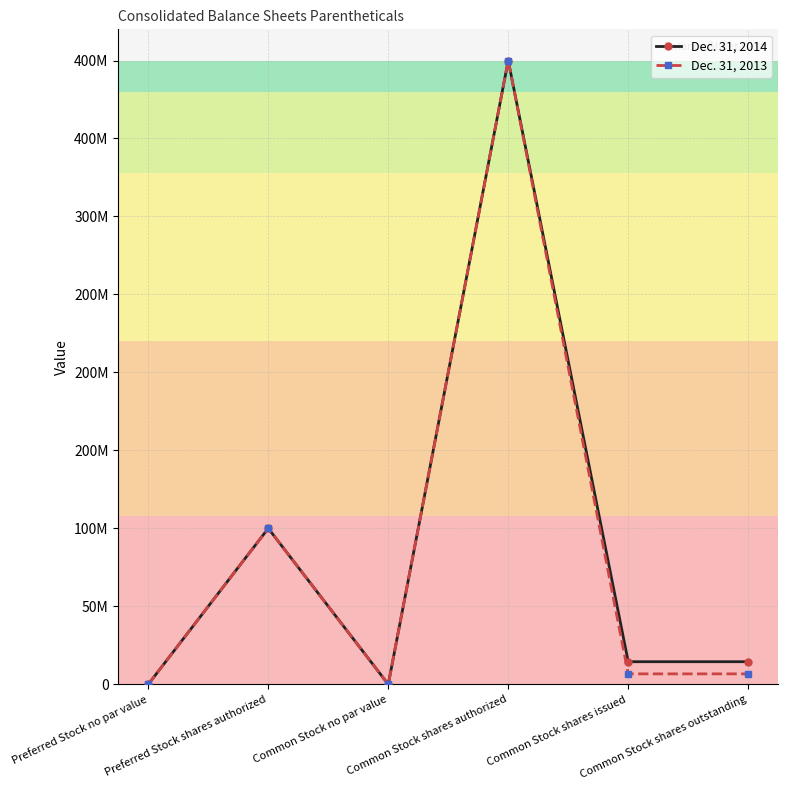

What is the difference between the maximum and minimum values in the Dec. 31, 2014 series?

400000000